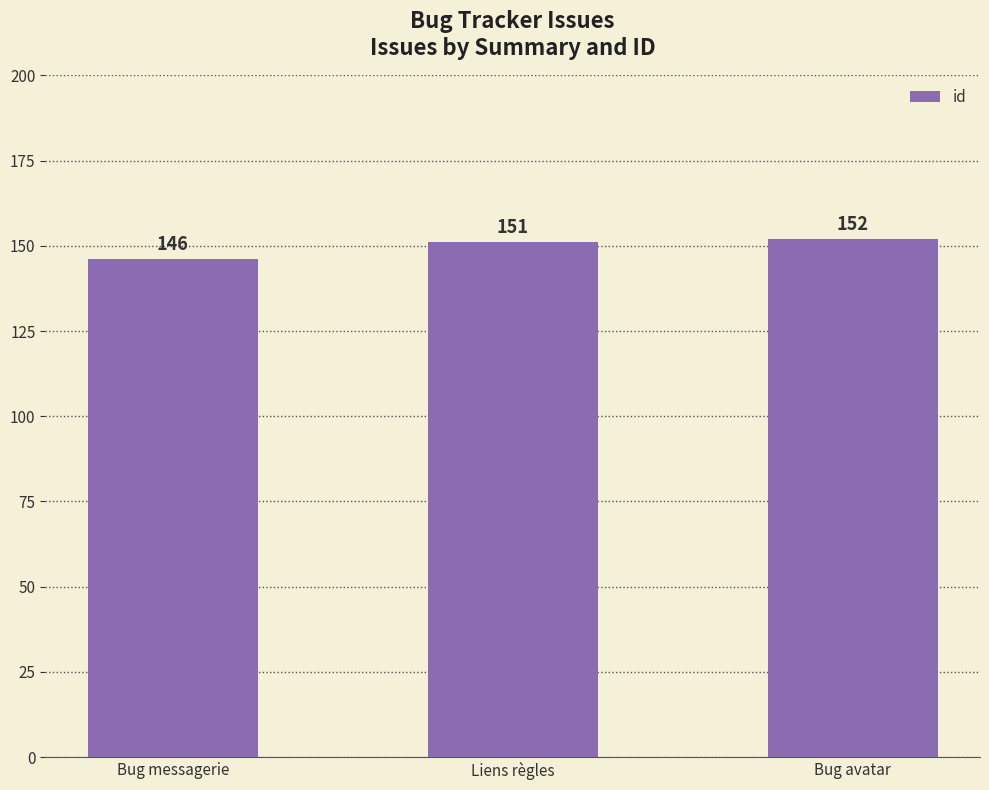

At which category does the chart reach its peak across all series?

Bug avatar